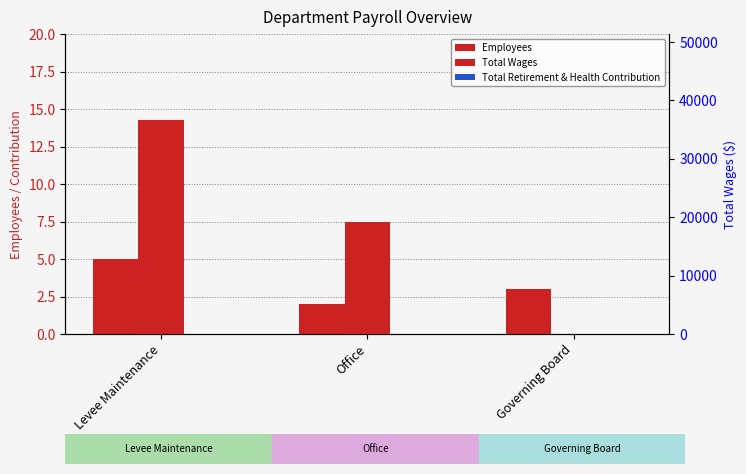

Read the Total Wages value at Levee Maintenance, to the nearest 50.

36700